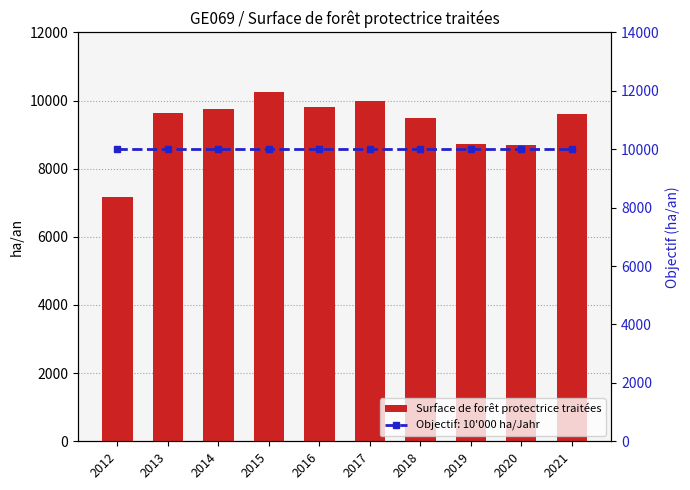

What is the value of the 6th bar from the left?

10000.0